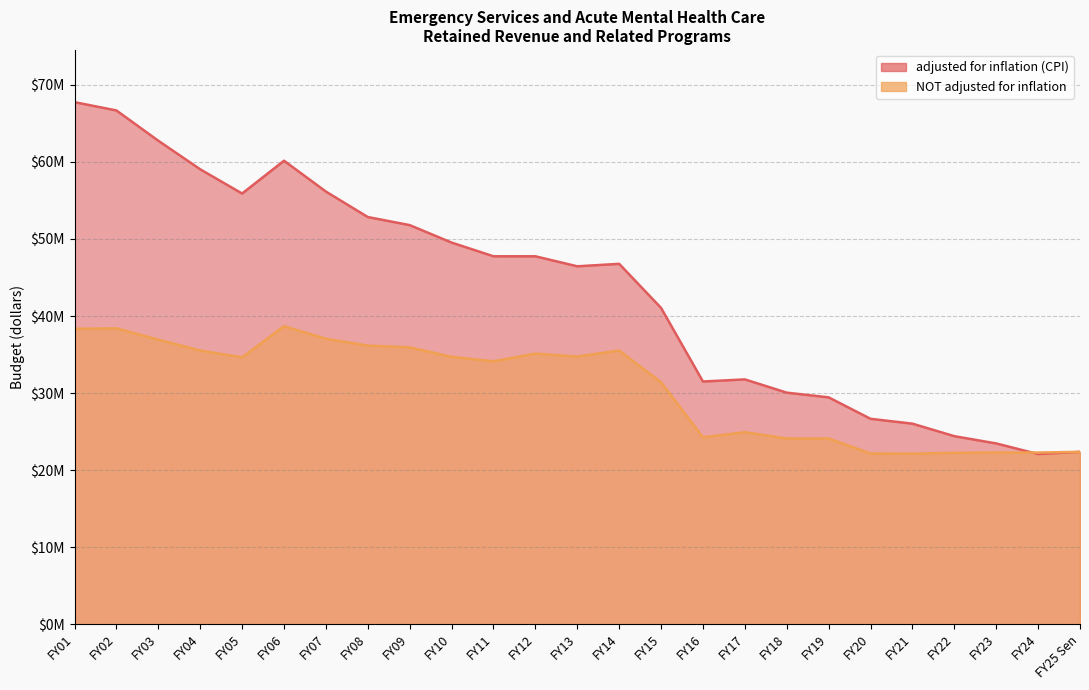

At which label is adjusted for inflation (CPI) closest to 44924110?

FY13